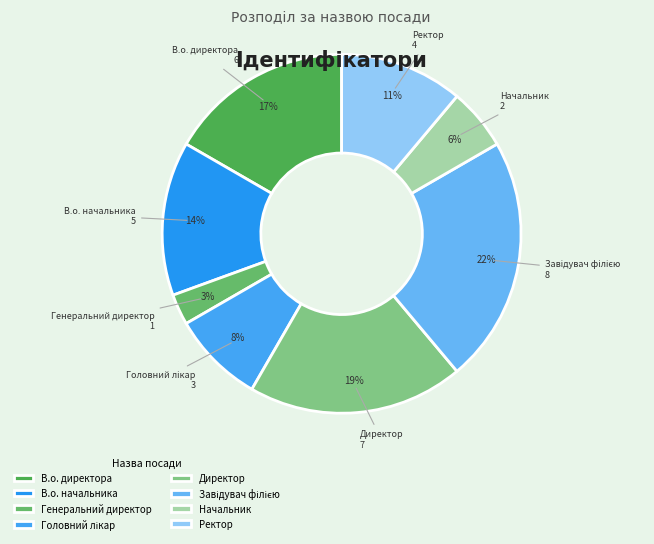

Which slice is the smallest?

Генеральний директор